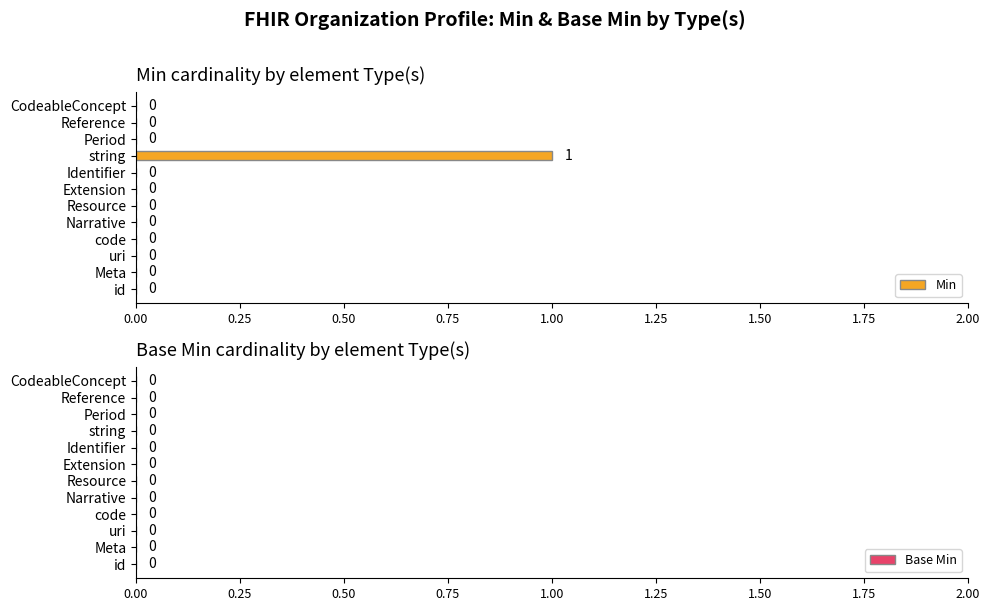

Are the bars horizontal?

Yes